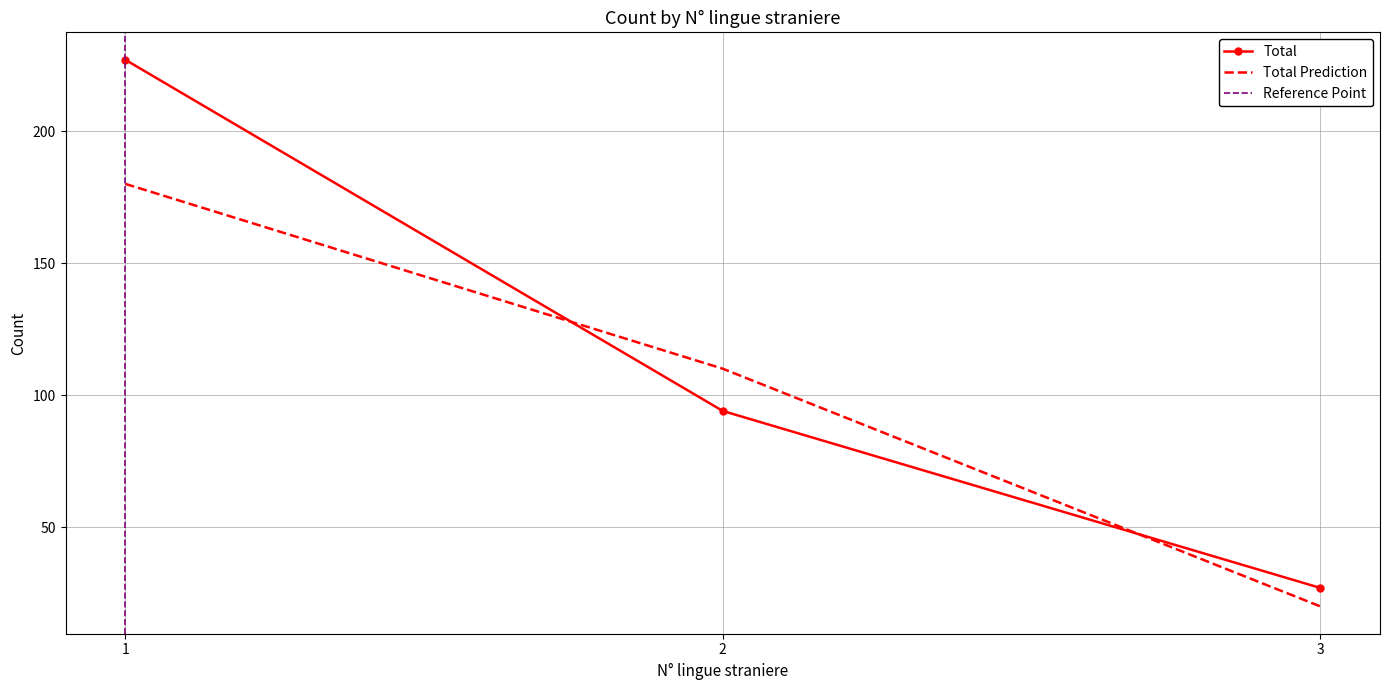

How many data points in Prediction (smoothed) are less than 94?

1